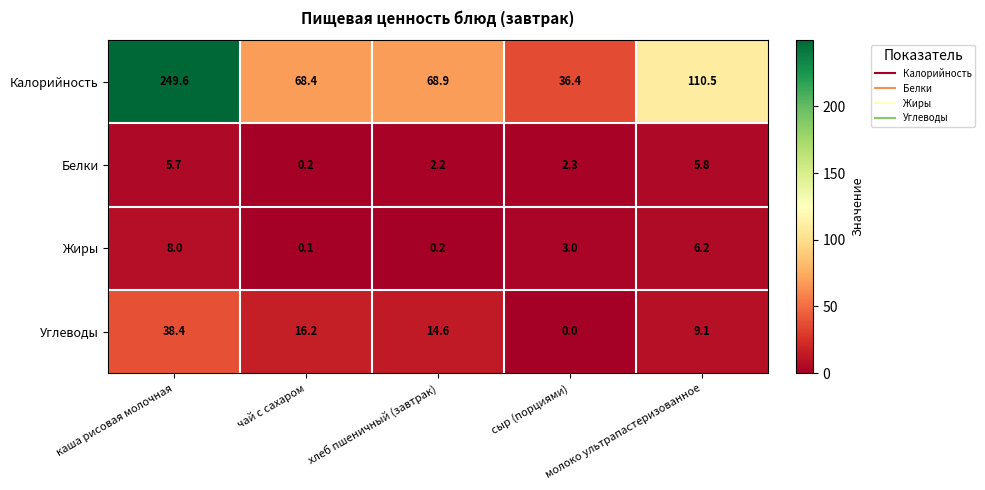

Count the number of categories in the chart.

5